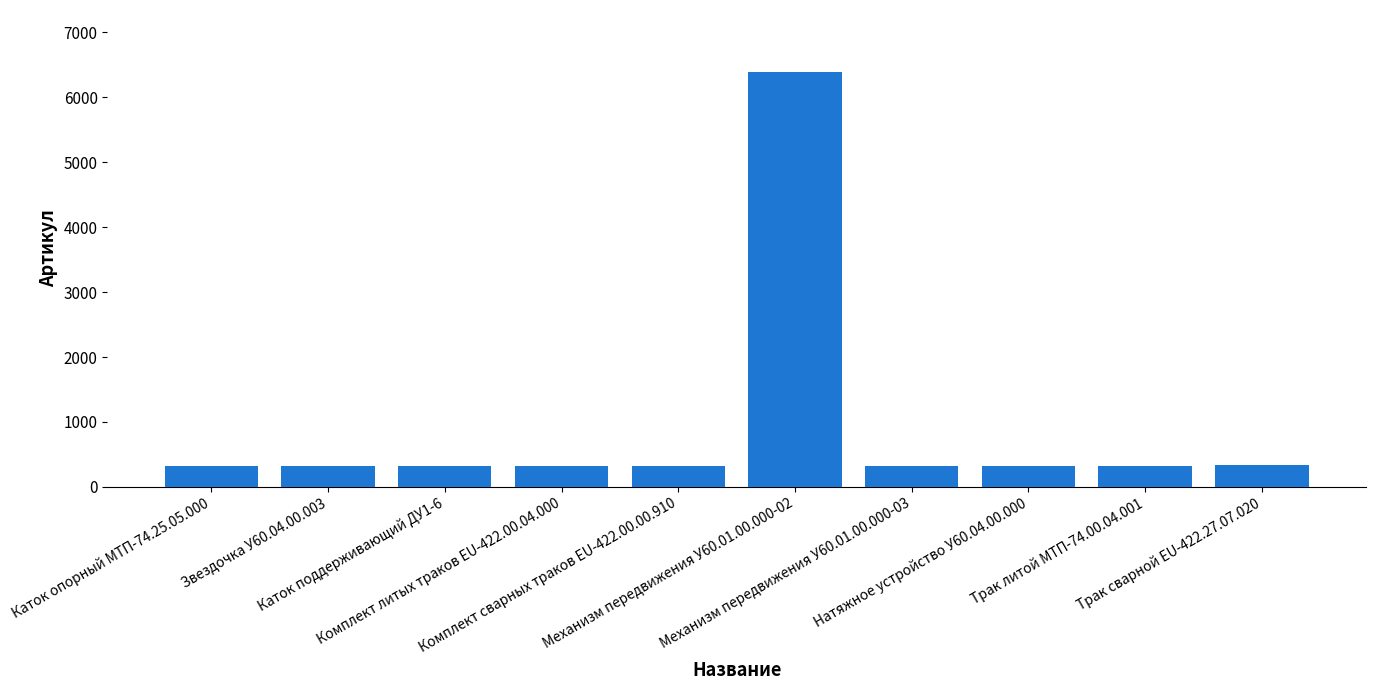

Does the chart contain any negative values?

No